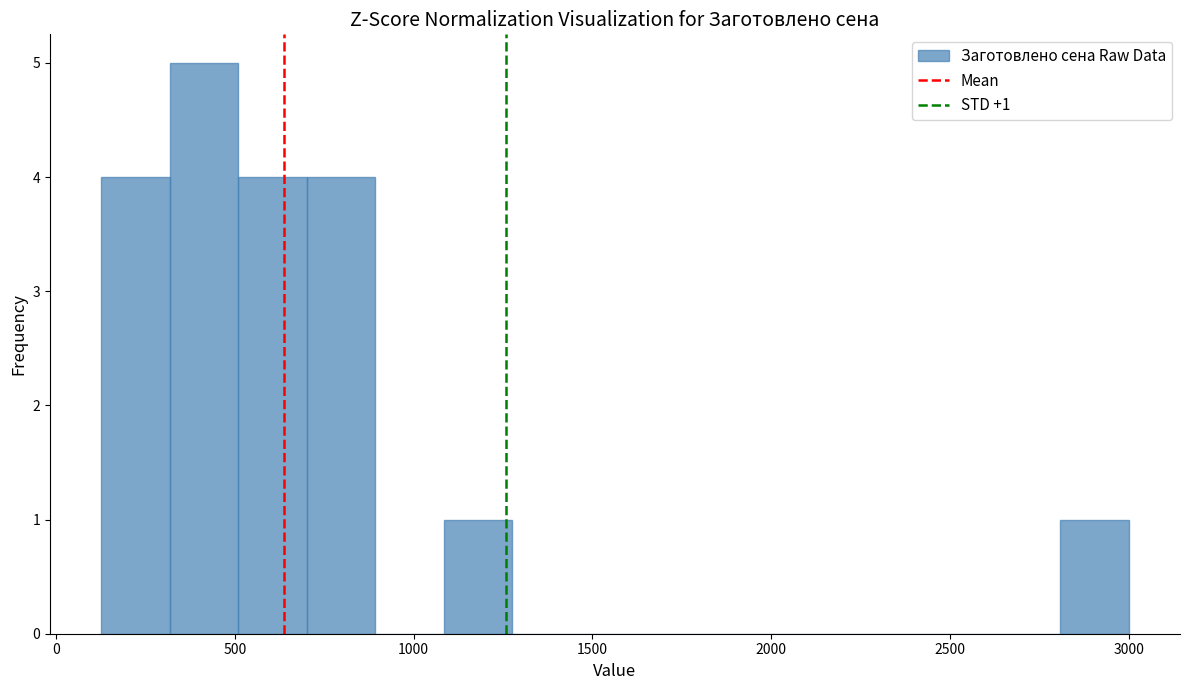

Read against the x-axis, roughly where is the centre of the tallest bar?

400